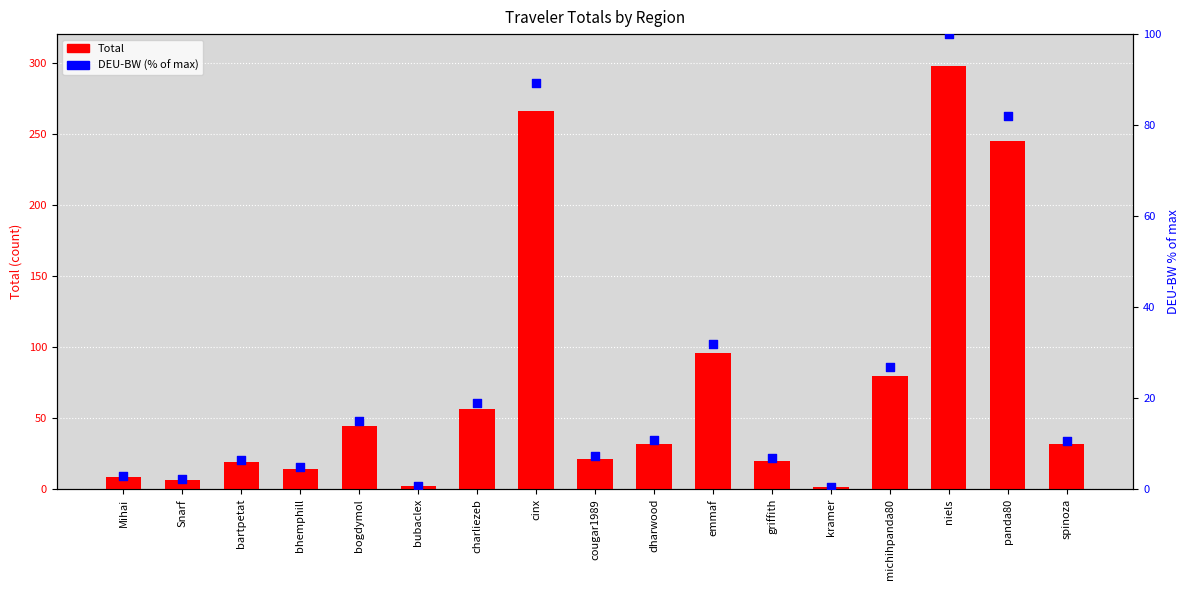

What are all the series names shown in the legend?

Total, DEU-BW (% of max)